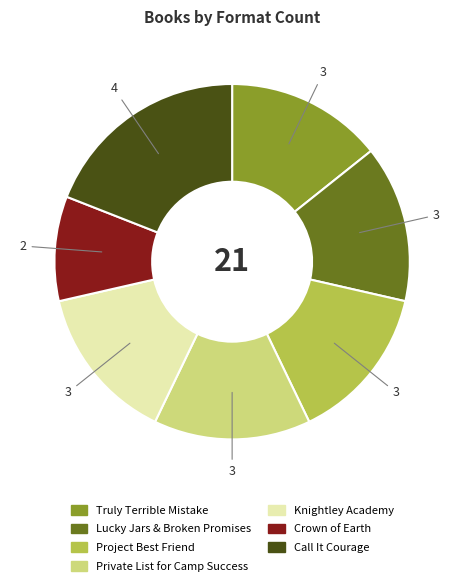

What is the smallest slice in the pie chart?

Crown of Earth